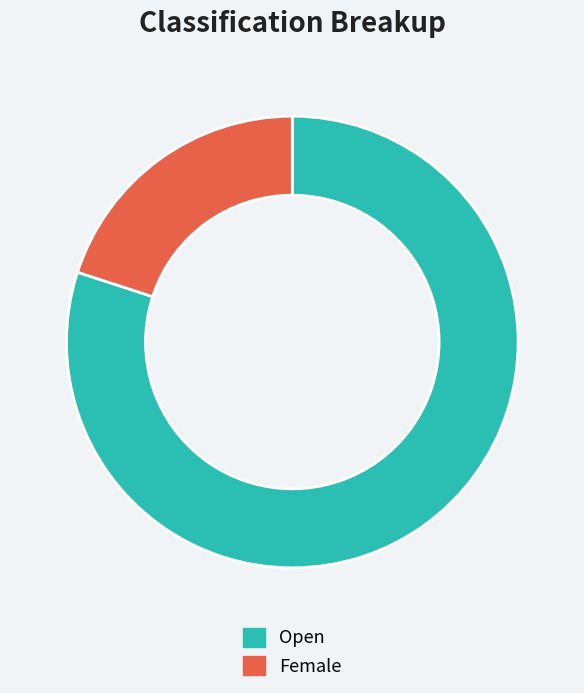

Which has a higher value, Open or Female?

Open